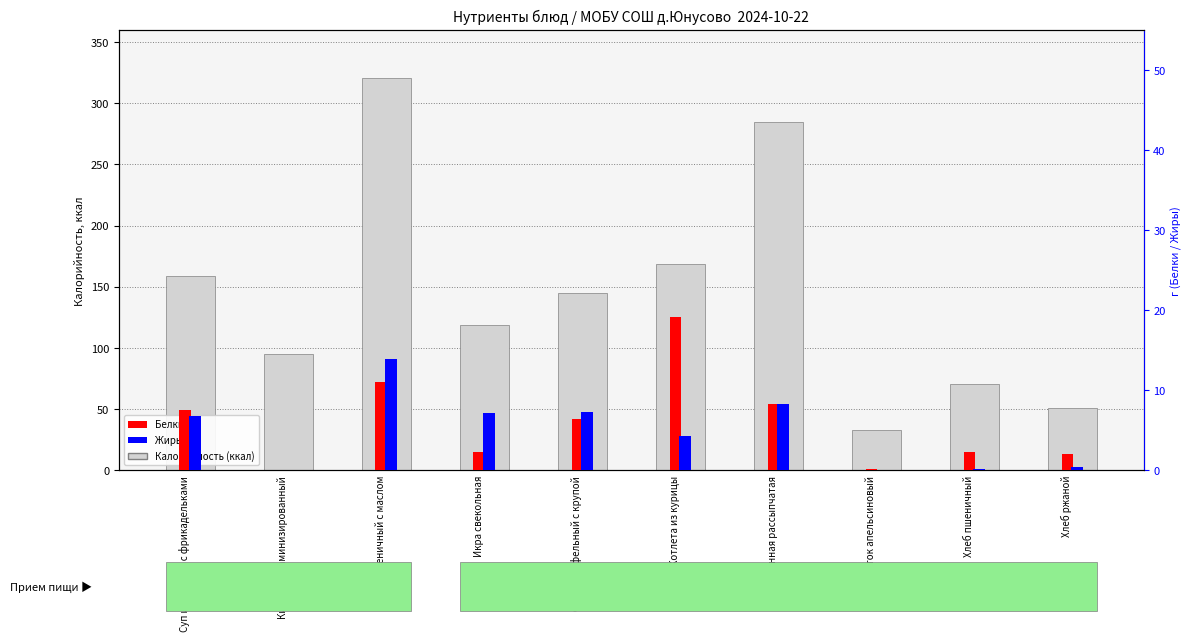

At which category is the sum across all series the highest?

Хлеб пшеничный с маслом